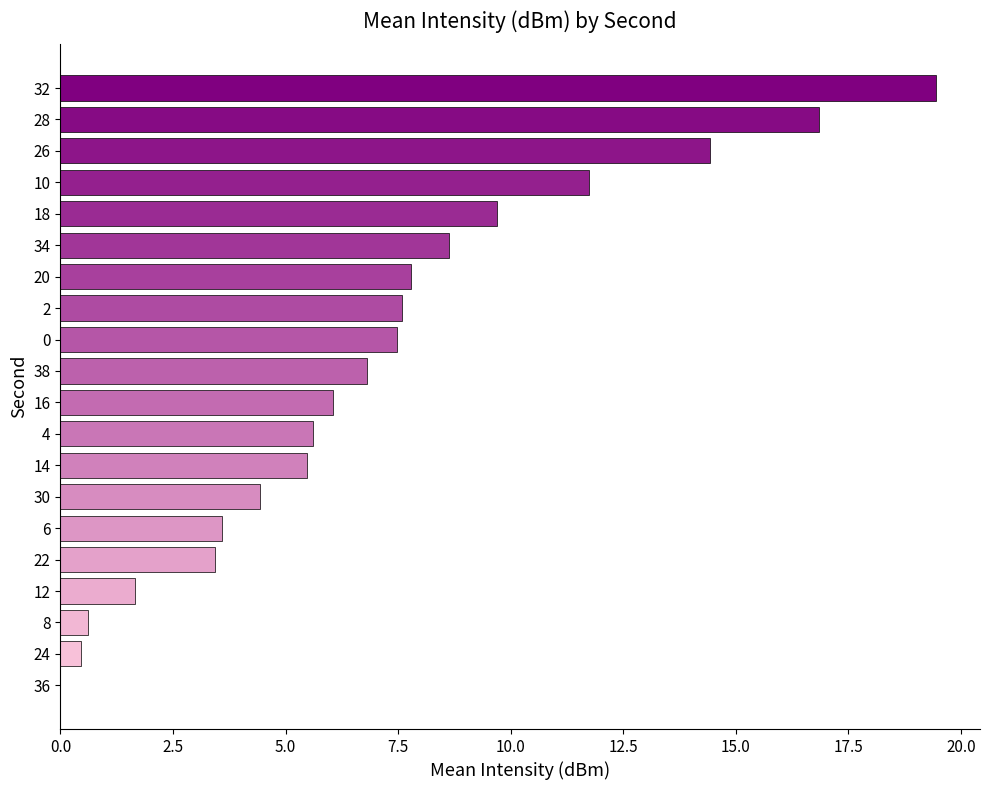

What is the change in value from 32 to 10?

-7.7